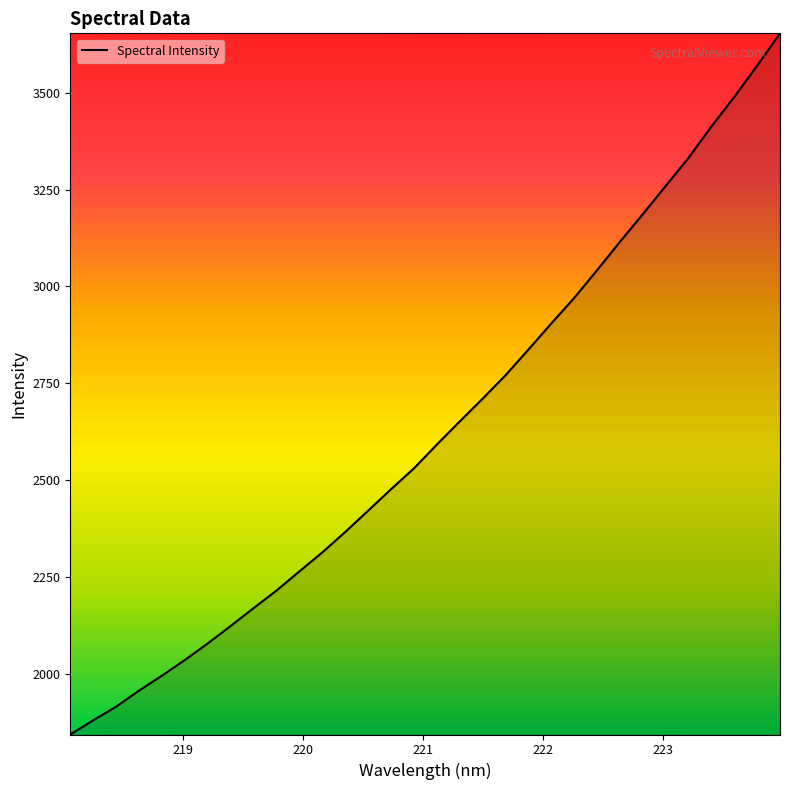

What is the smallest value displayed?

1843.6